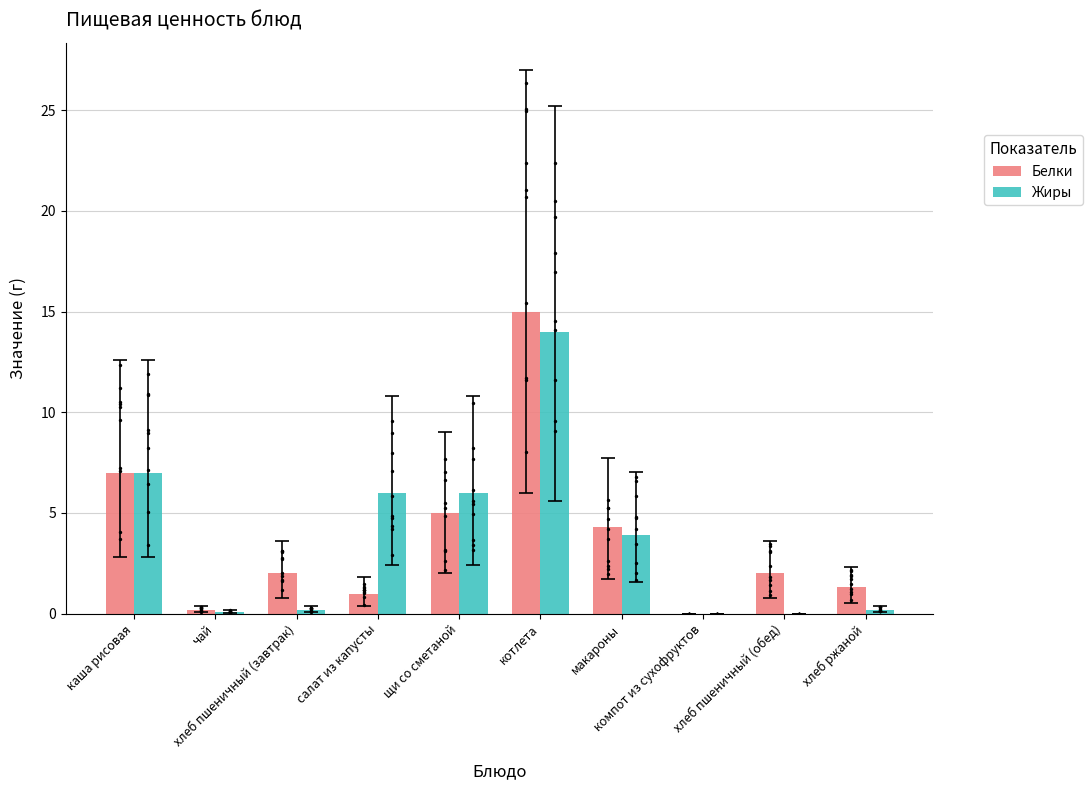

Which series contains the lowest Y value?

Белки